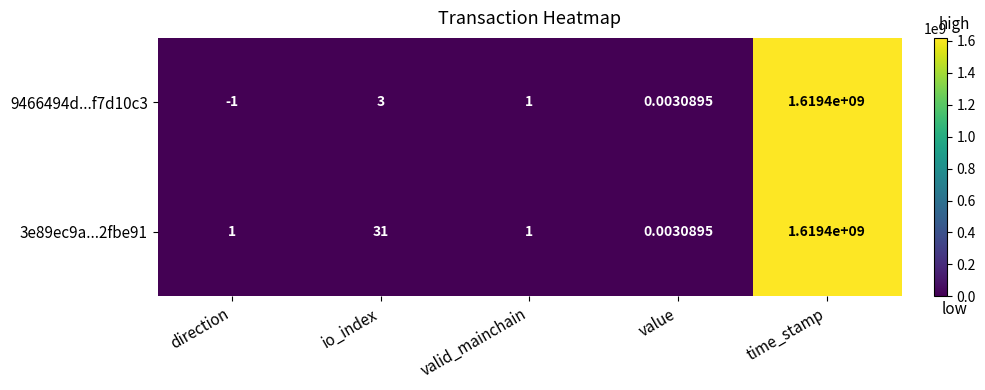

How many series are shown in this chart?

2